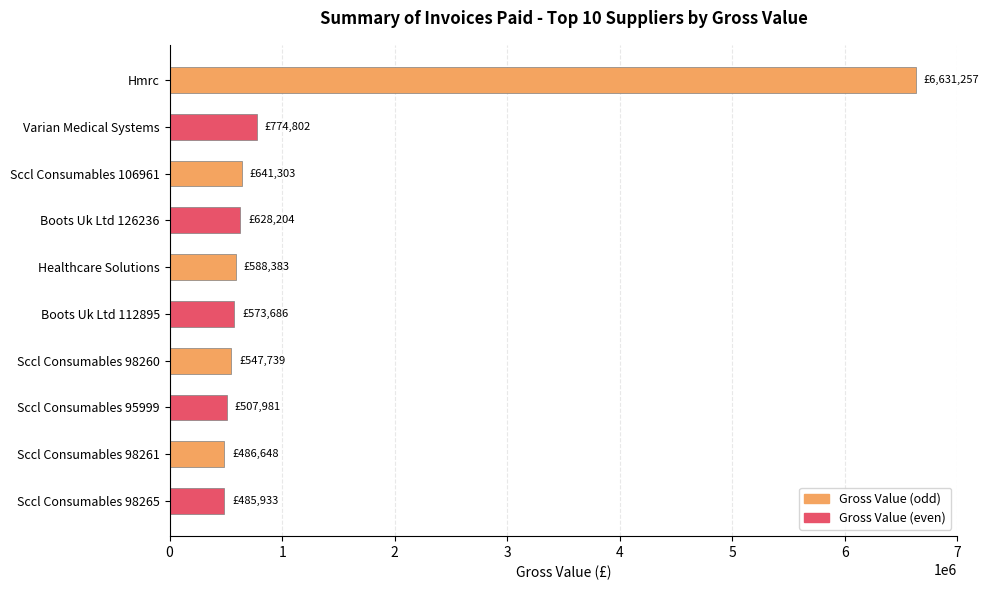

Are the bars horizontal?

Yes